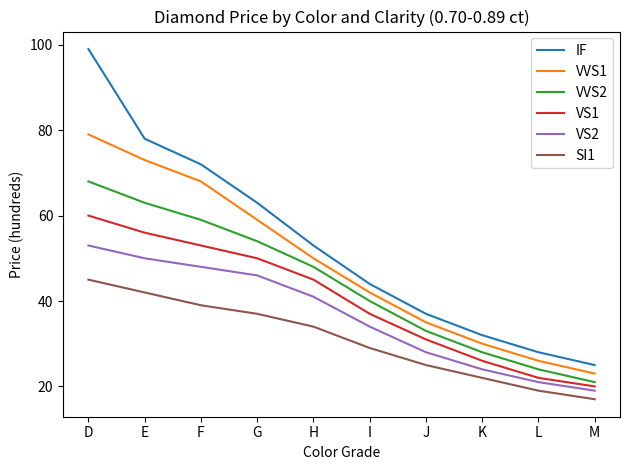

What are all the series names shown in the legend?

IF, VVS1, VVS2, VS1, VS2, SI1